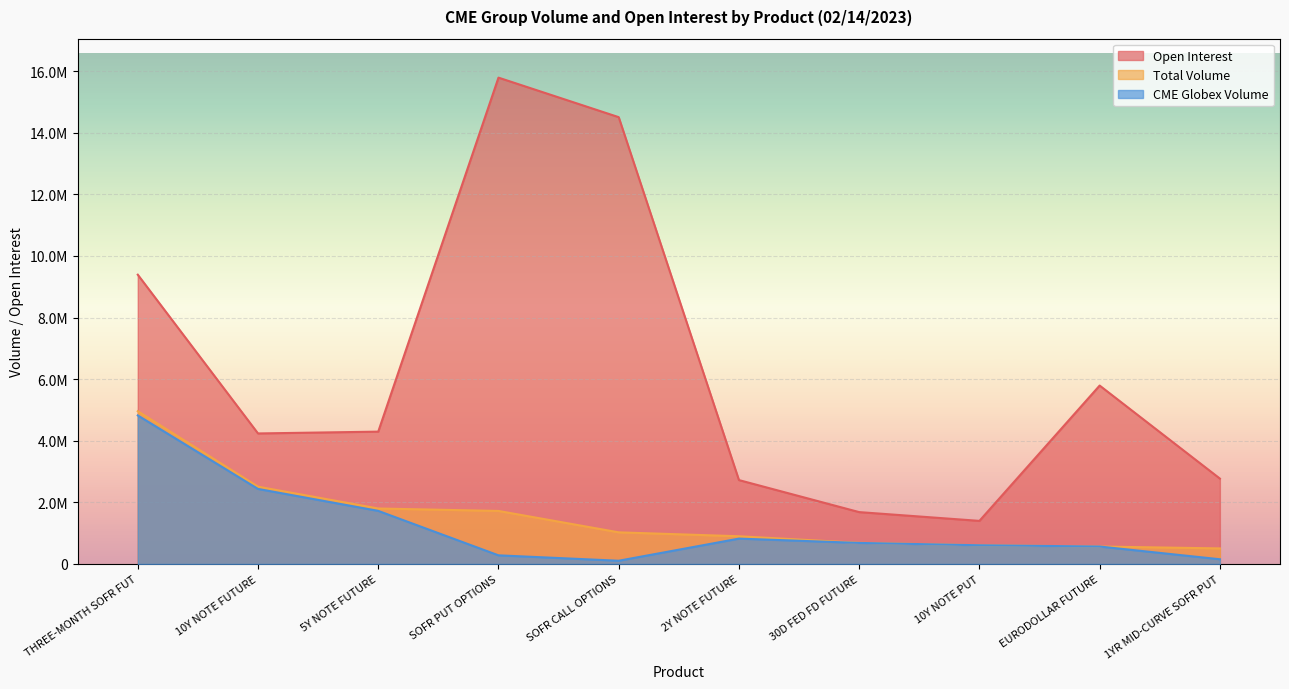

Is the value of Open Interest at 10Y NOTE PUT greater than the value of CME Globex Volume at SOFR CALL OPTIONS?

Yes